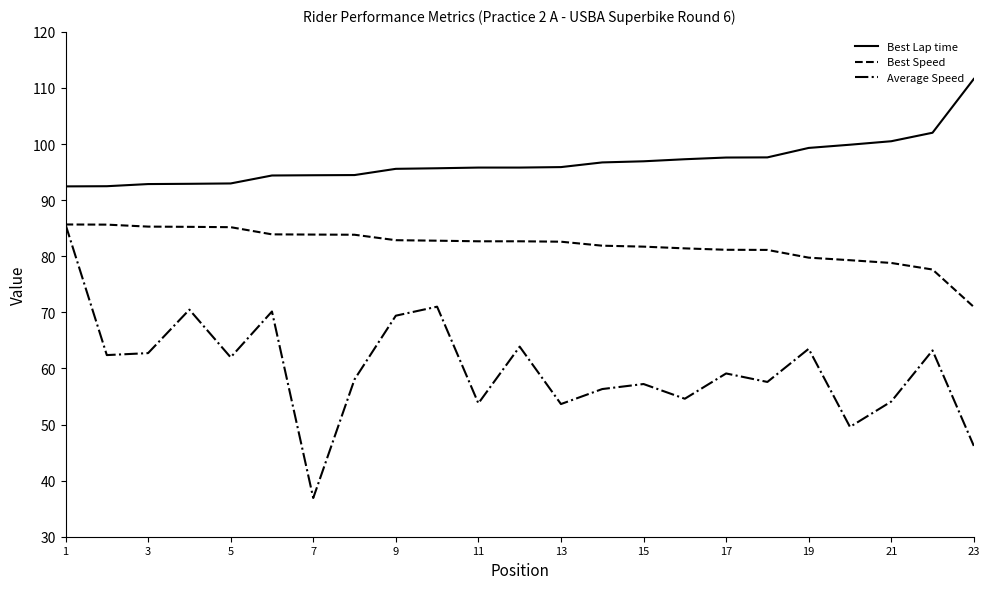

True or false: Best Speed and Best Lap time cross at least once.

False